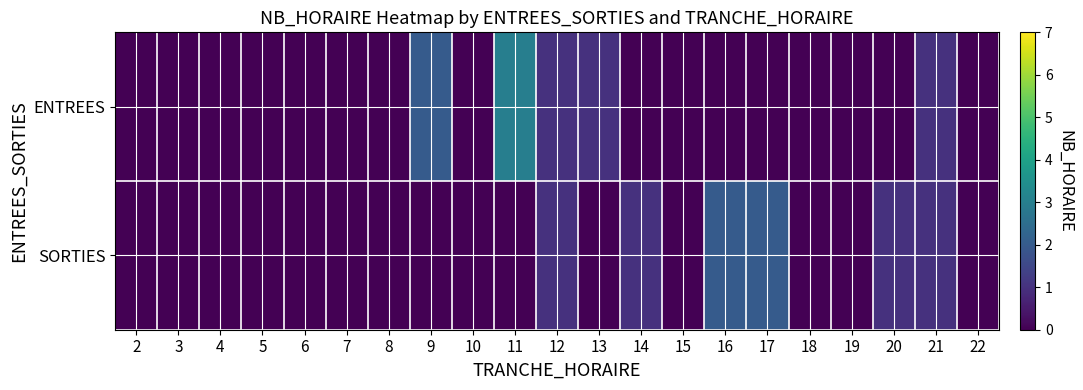

Rank the series at 6 from lowest to highest value.

ENTREES, SORTIES